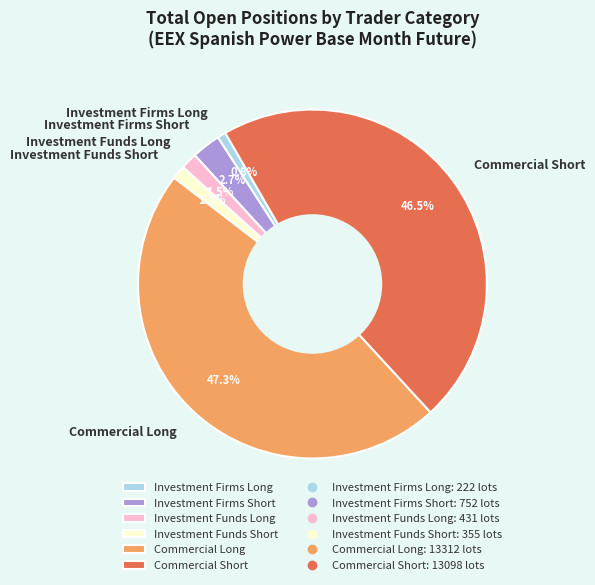

Between Commercial Long and Investment Funds Long, which is larger?

Commercial Long